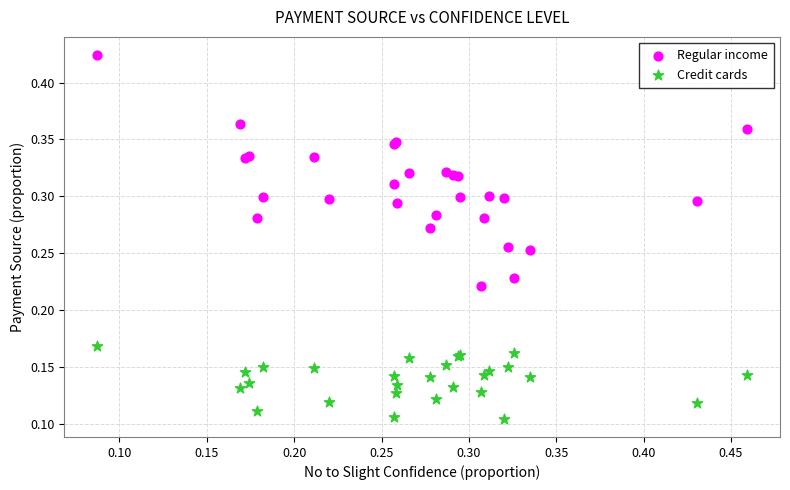

Which series reaches the minimum Y coordinate?

Credit cards